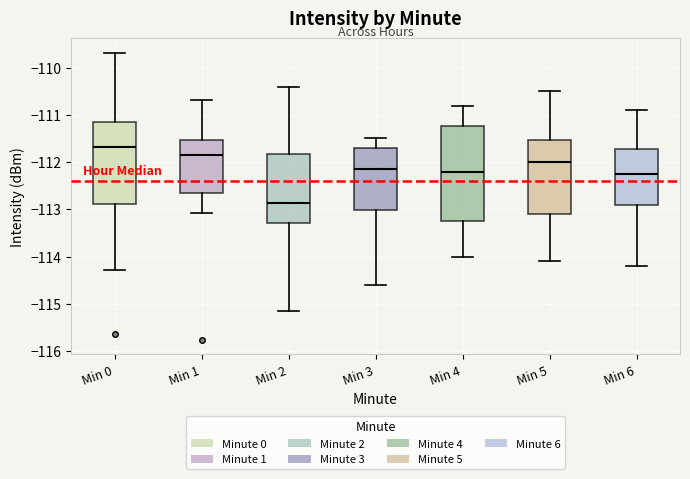

Where does the lower whisker of the box for Min 0 end on the y-axis? The values are not printed on the chart, so give them approximately, as read against the axis.

-114.3